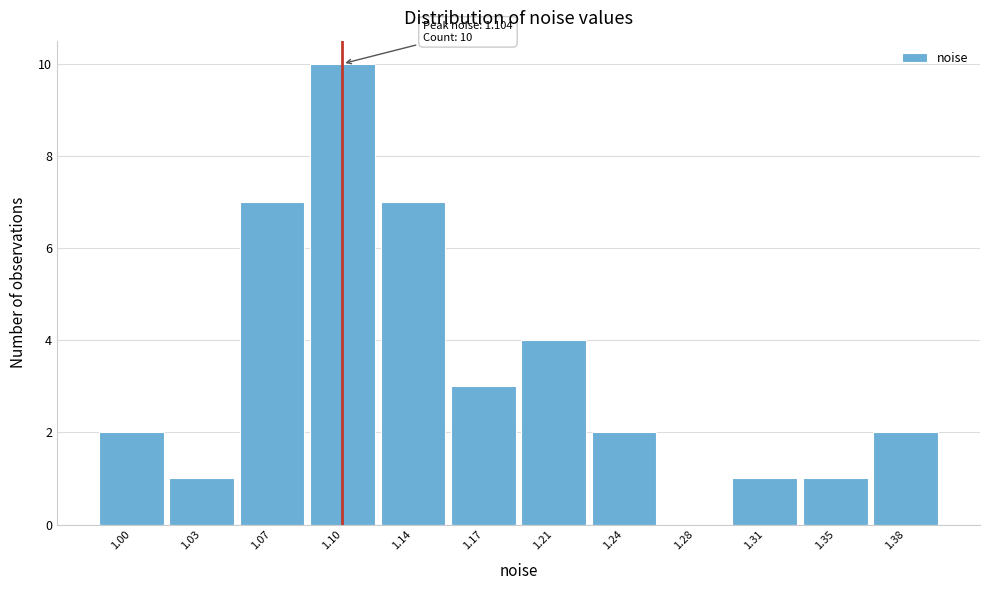

Which range on the x-axis has the tallest bar?

1.085 to 1.120